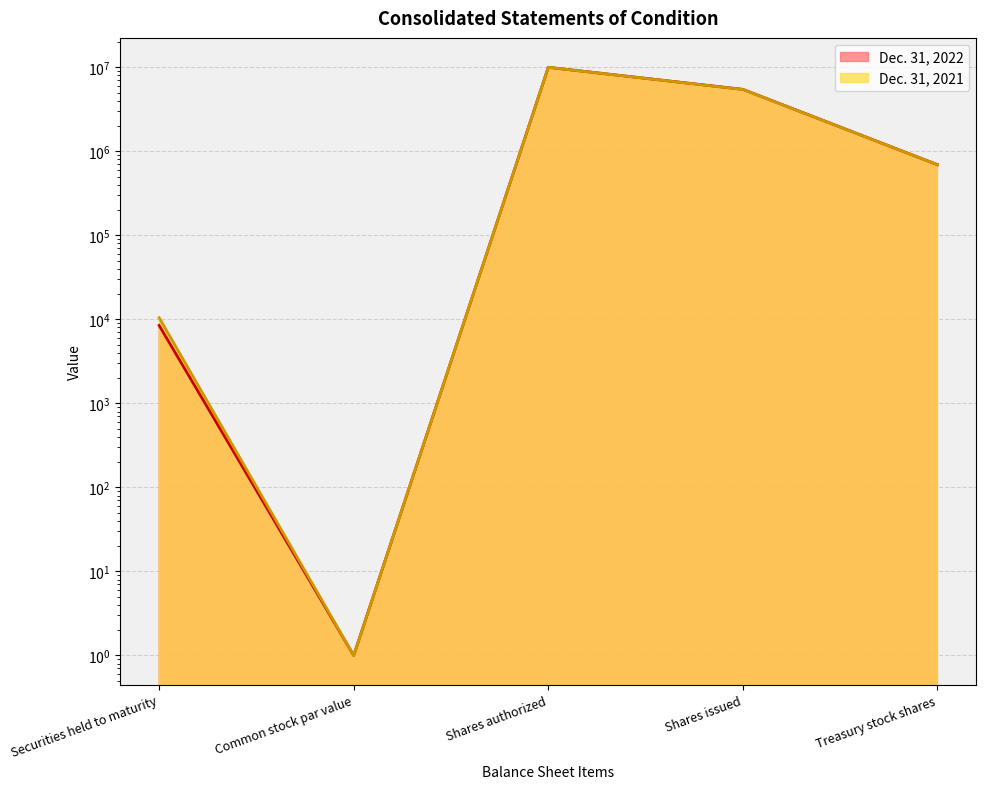

In Dec. 31, 2021, how many points are lower than both neighbors (excluding endpoints)?

1